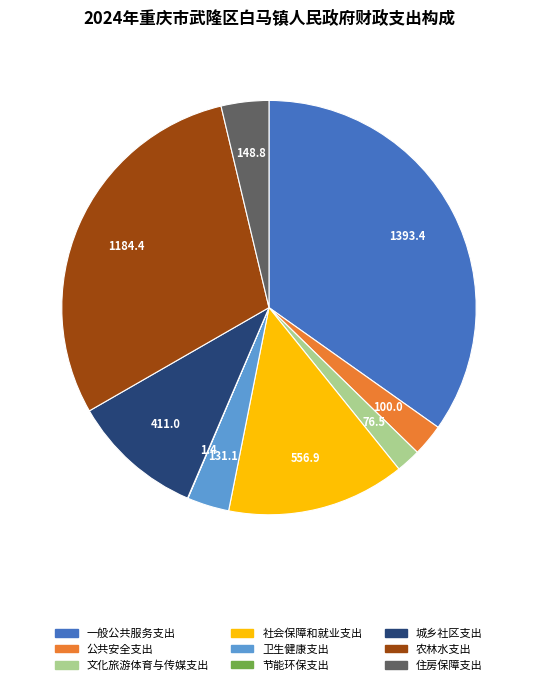

True or false: 农林水支出 accounts for 19% of the total.

False